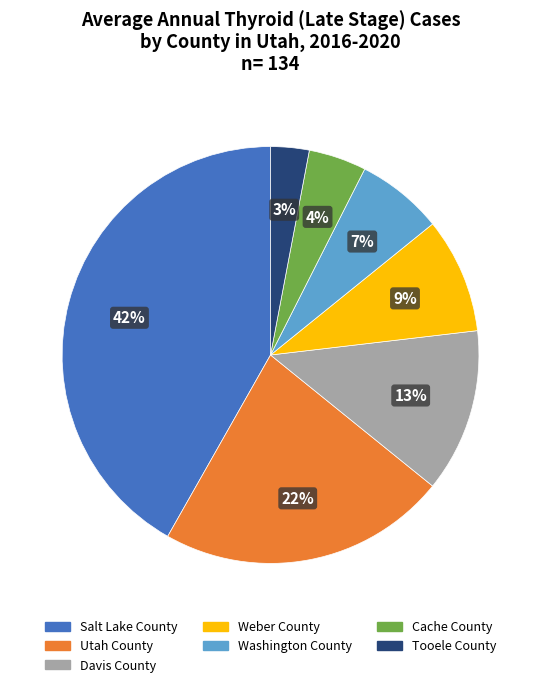

Is the sum of Washington County and Davis County greater than half?

No